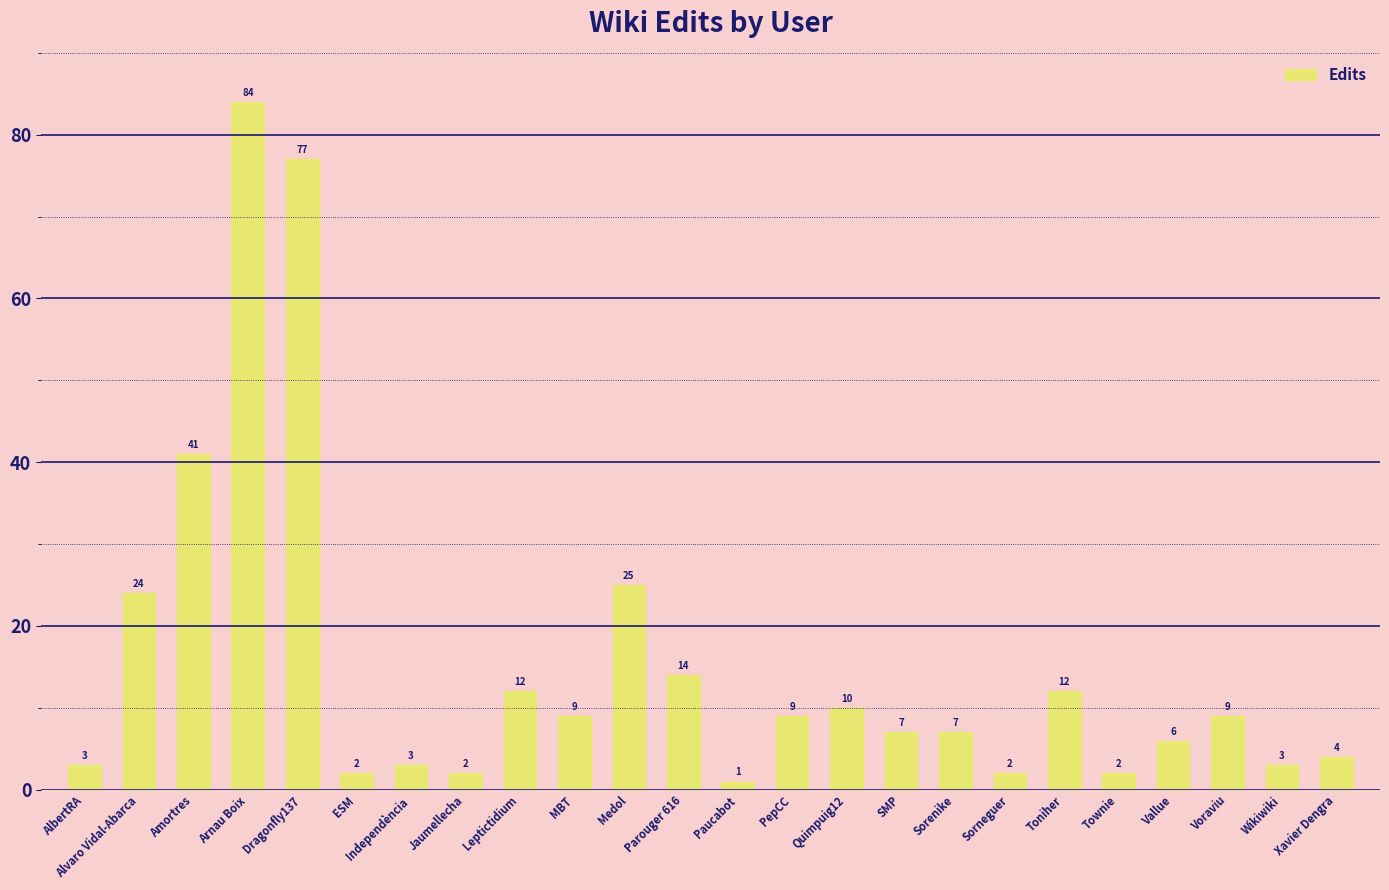

What is the difference between the values at PepCC and AlbertRA?

6